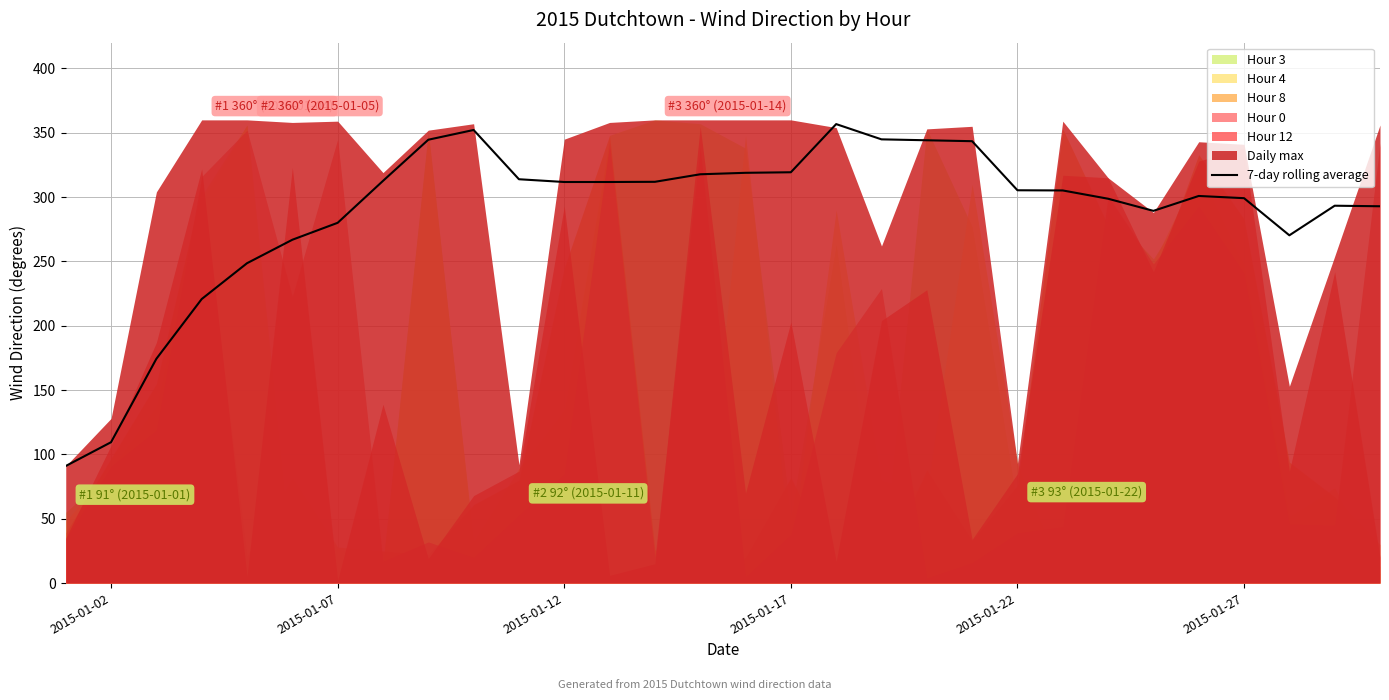

Reading right to left, what are all the values shown in this chart?

292.9	293.3	270.3	299.1	300.9	289.3	298.7	305.1	305.3	343.4	344.1	344.9	356.7	319.3	318.9	317.7	311.9	311.7	311.7	313.9	352.1	344.6	312.6	280.0	266.8	248.6	220.8	174.3	109.5	91.0